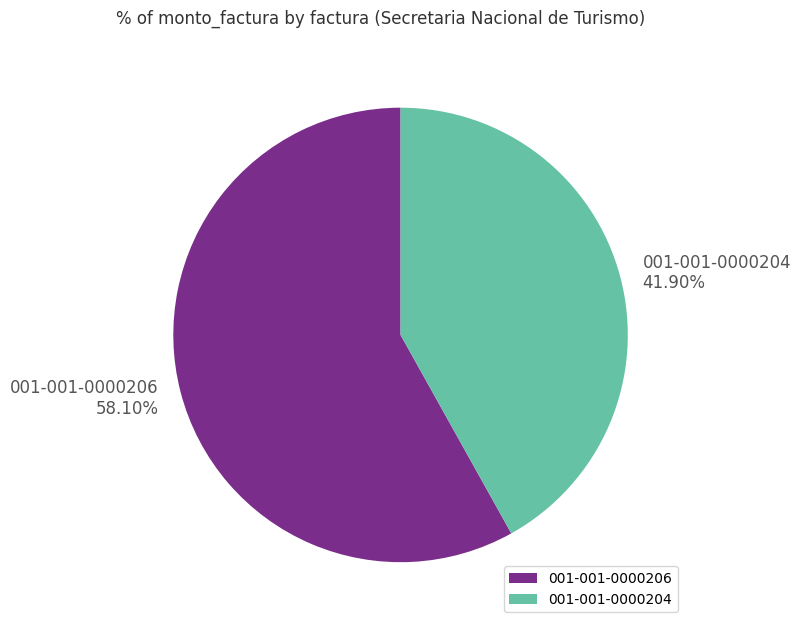

What portion of the pie excludes 001-001-0000204?

58.1%